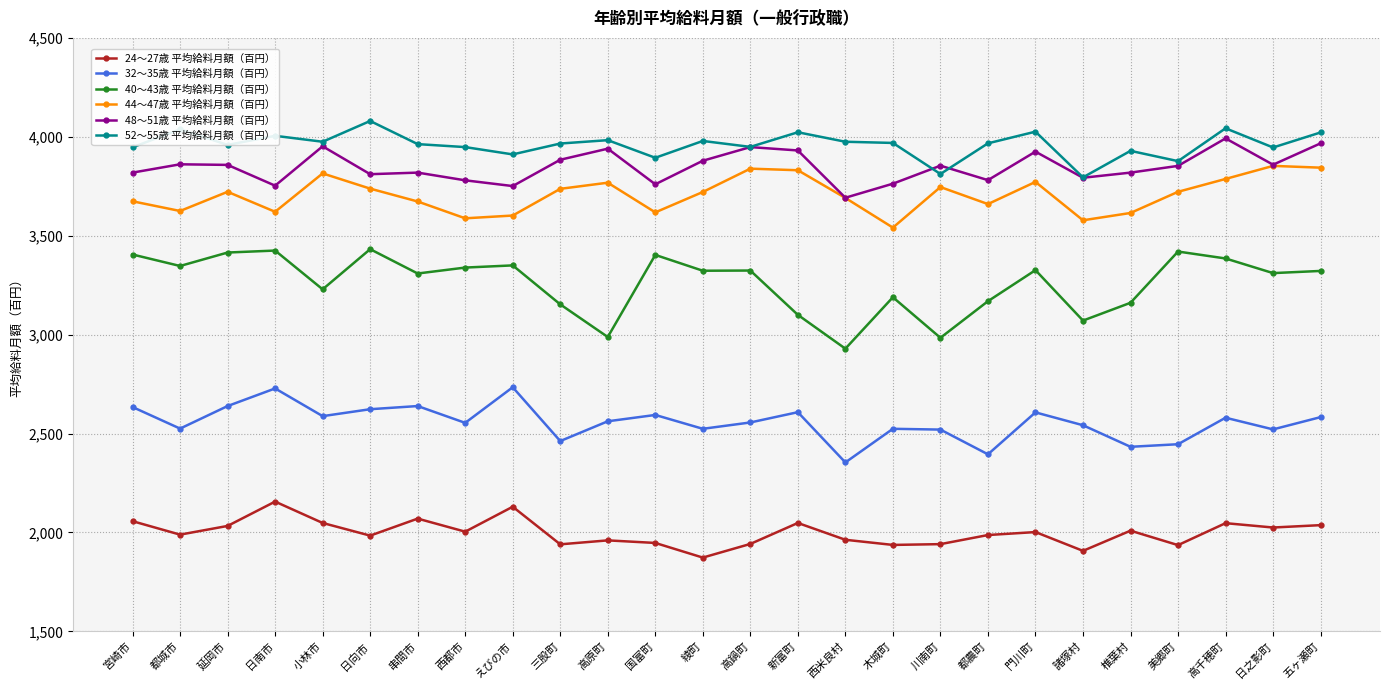

Where is the first local minimum for 32～35歳 平均給料月額（百円）?

都城市